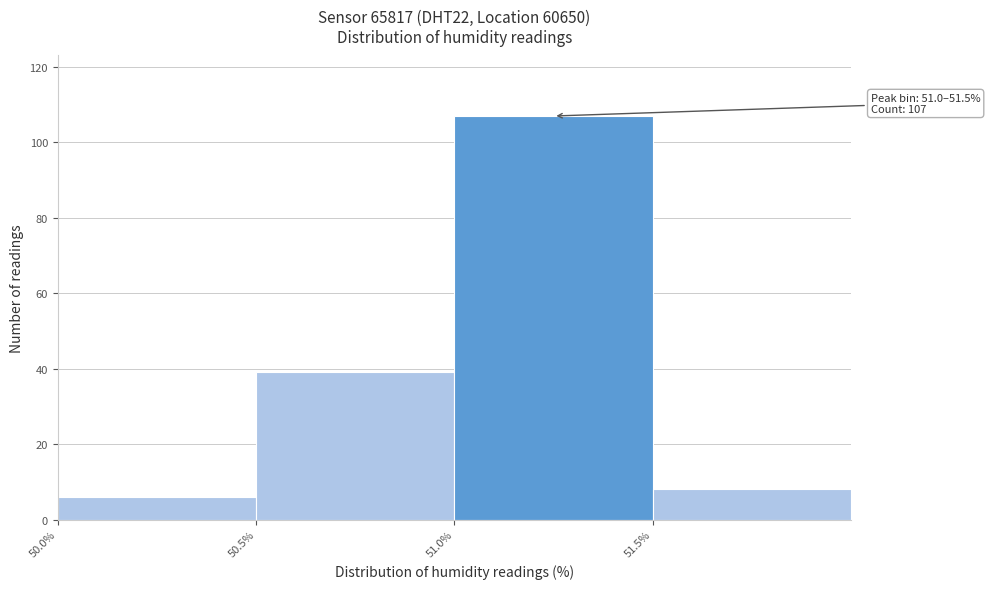

Which range on the x-axis has the tallest bar?

51.0 to 51.5